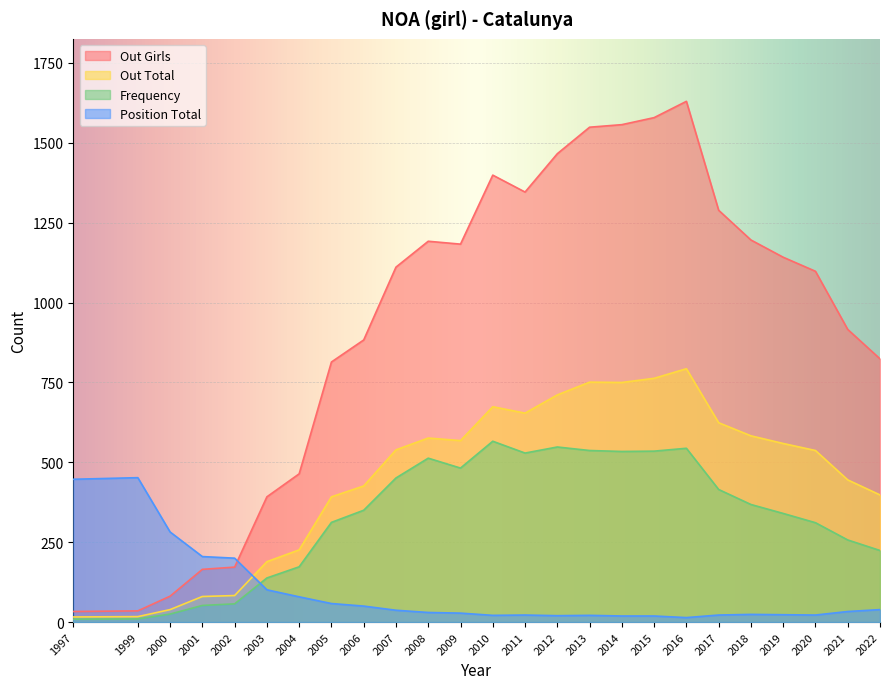

True or false: Position Total and Frequency cross at least once.

True